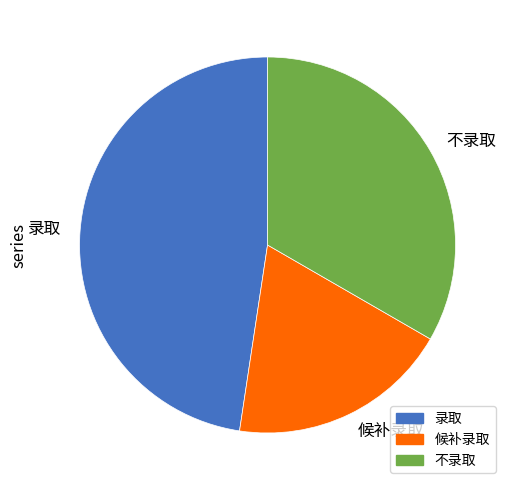

Does 不录取 account for over 50% of the chart?

No